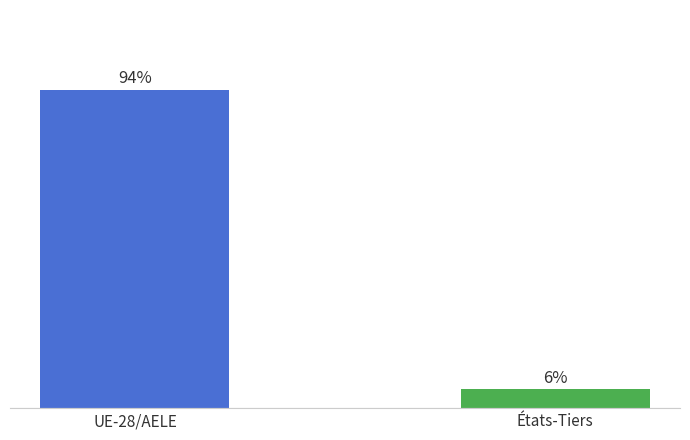

Are the bars horizontal?

No